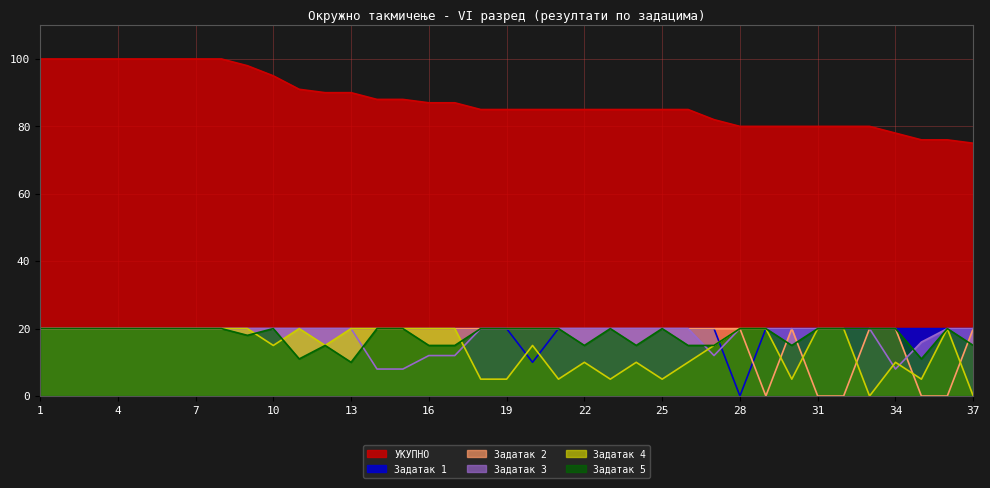

How many data points does each series have?

37